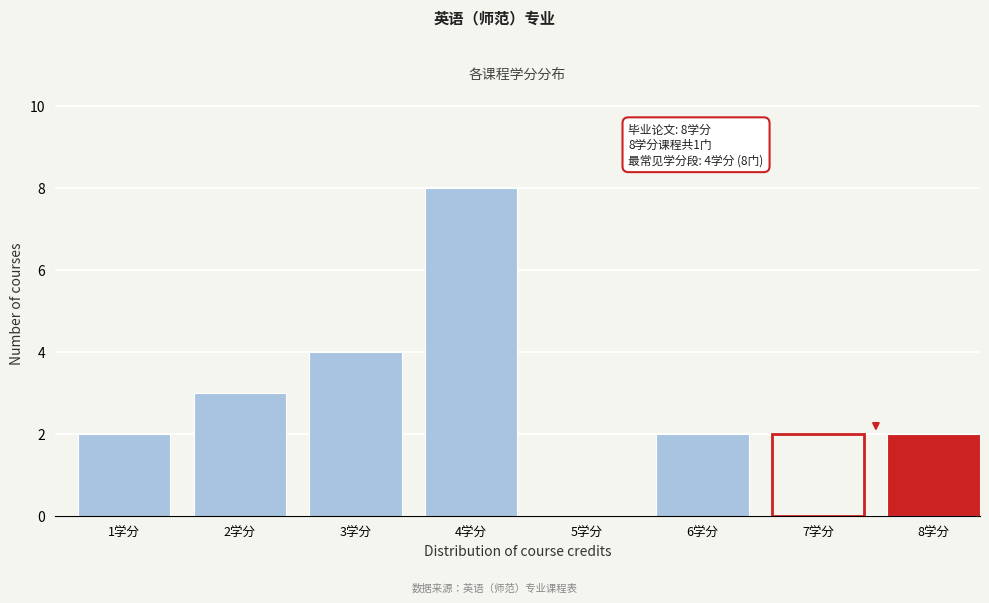

Reading right to left, extract all data points from this chart.

8学分=2	7学分=0	6学分=2	5学分=0	4学分=8	3学分=4	2学分=3	1学分=2